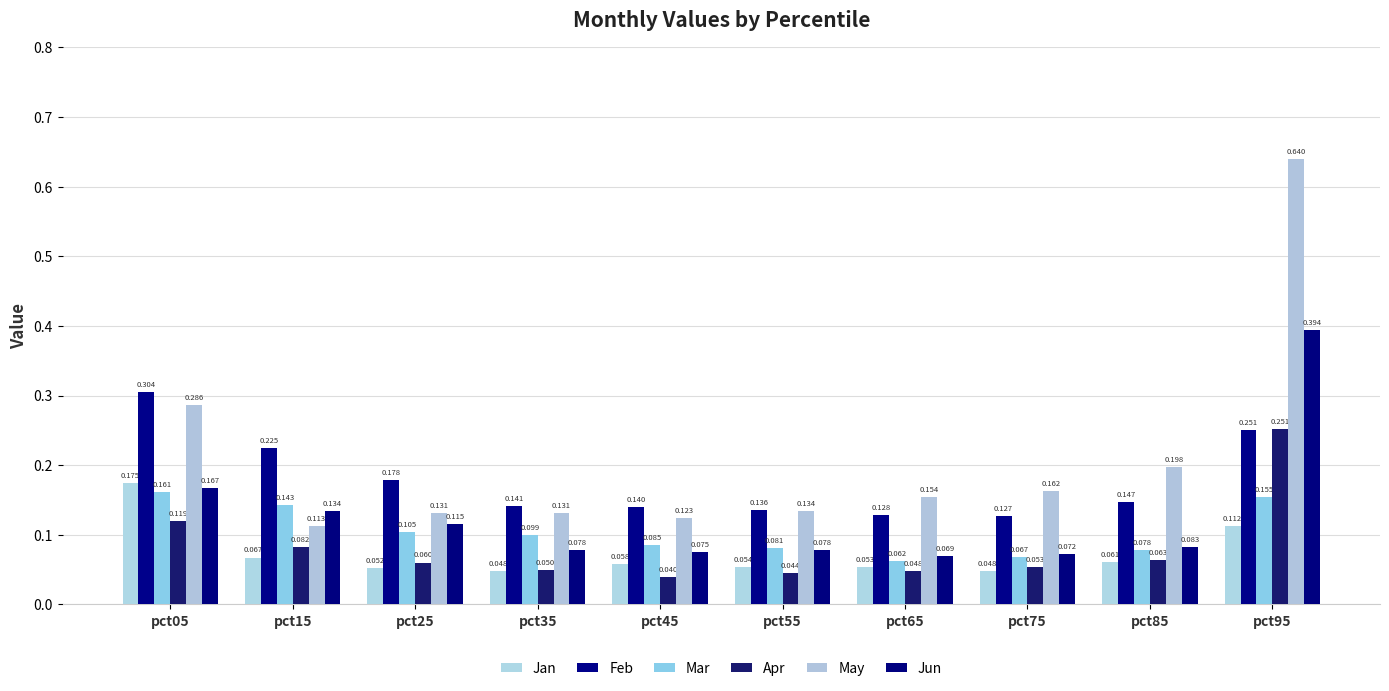

Rank the series at pct55 from highest to lowest value.

Feb, May, Mar, Jun, Jan, Apr